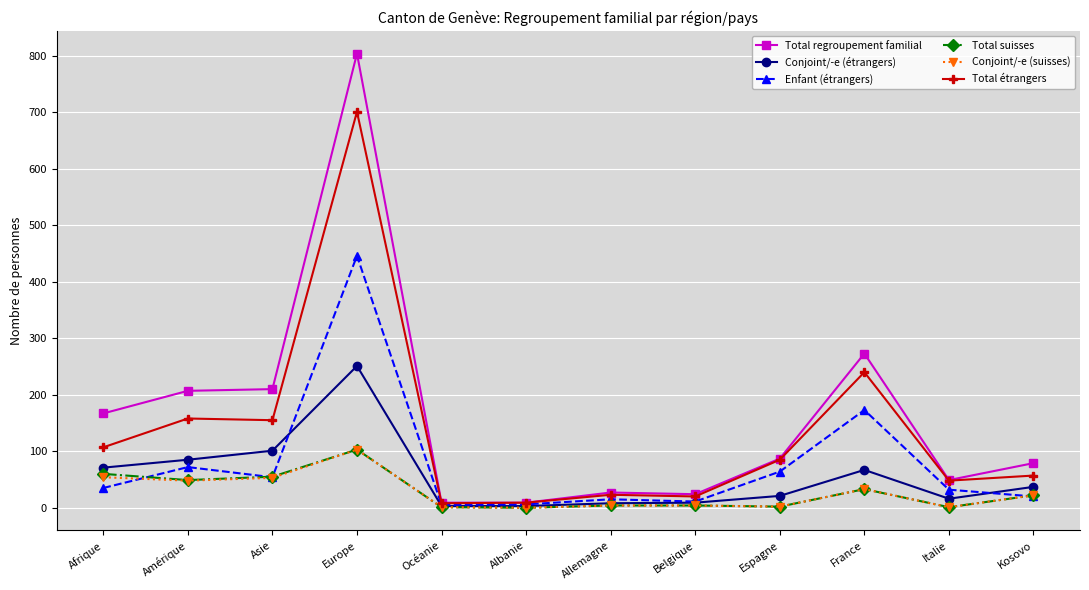

At which category is the sum across all series the highest?

Europe